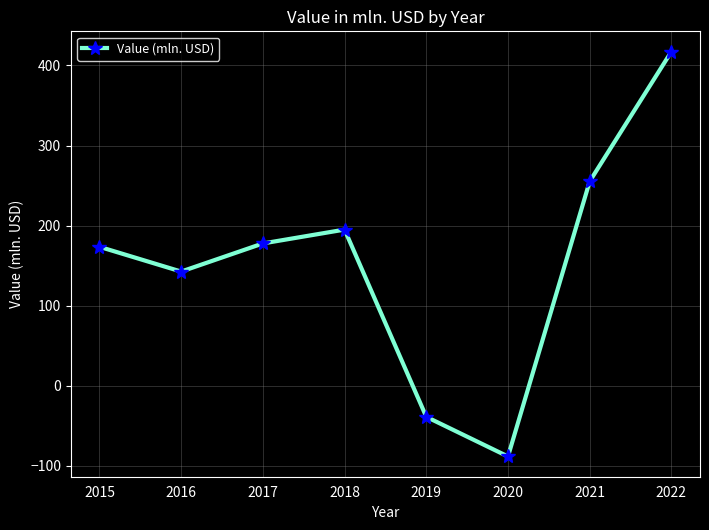

How many values are below 177?

4